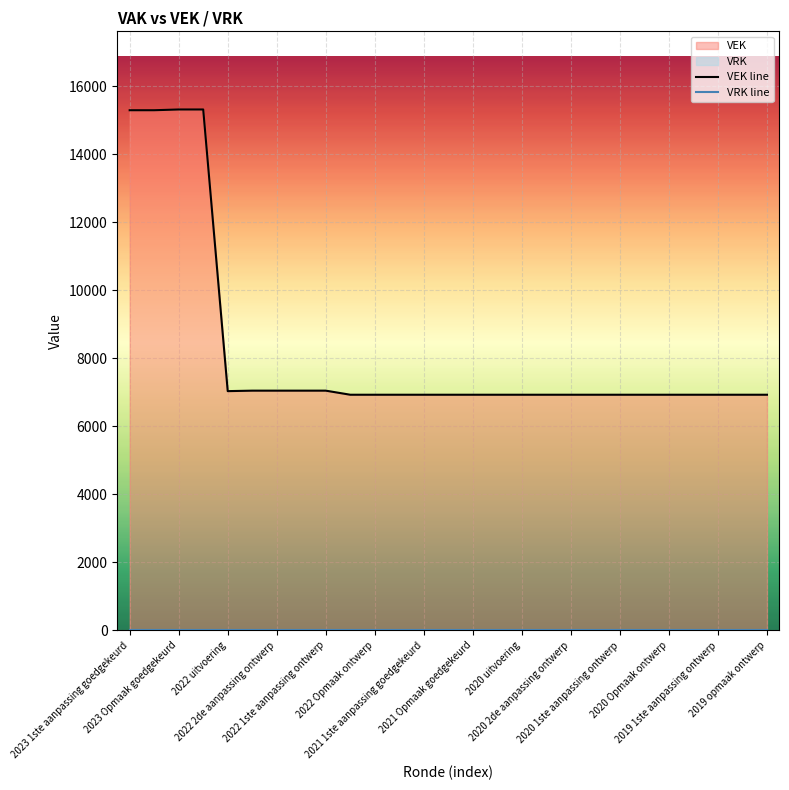

At how many categories does at least one series exceed 7349?

4